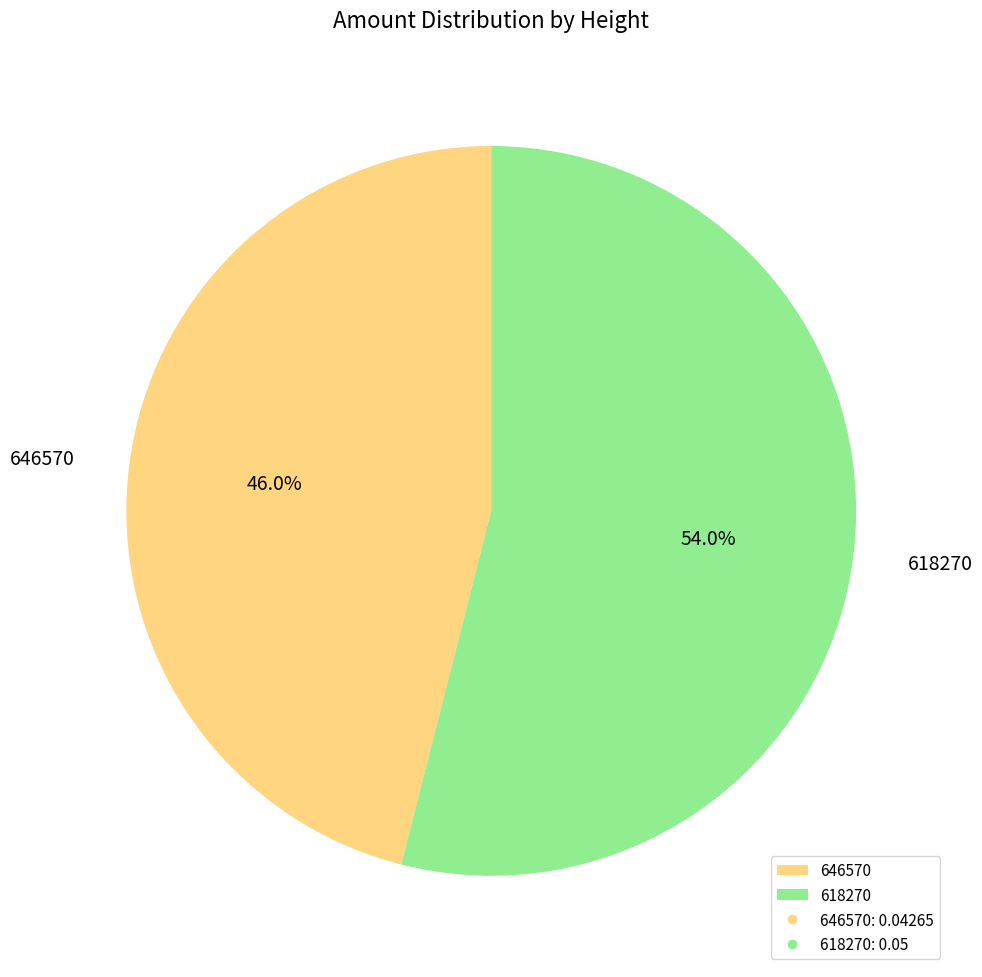

To the nearest percent, what portion does 618270 represent?

54%